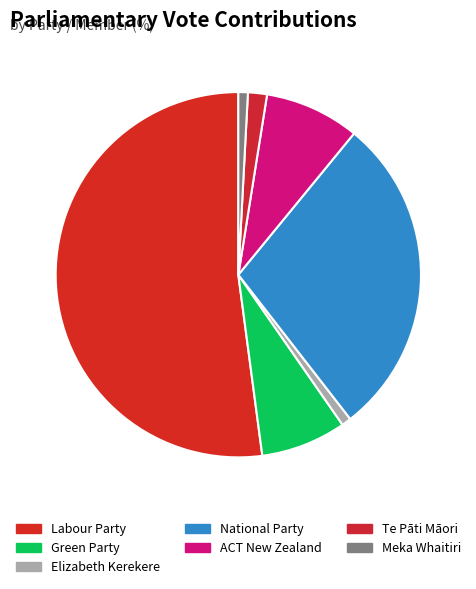

Does ACT New Zealand account for over 50% of the chart?

No